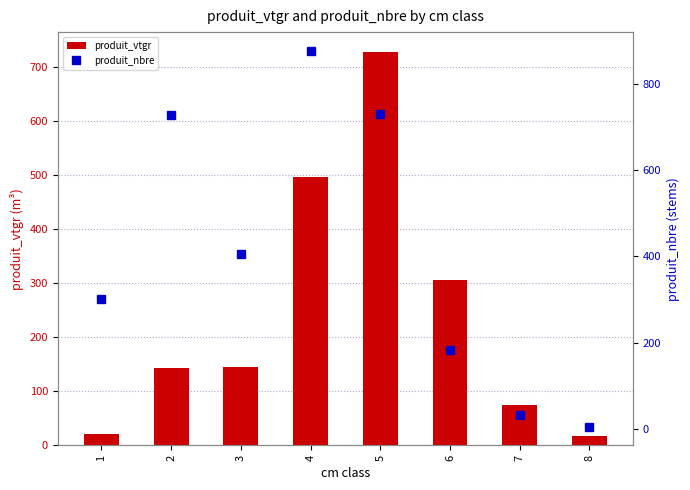

What is the sum of all produit_vtgr values?

1935.6